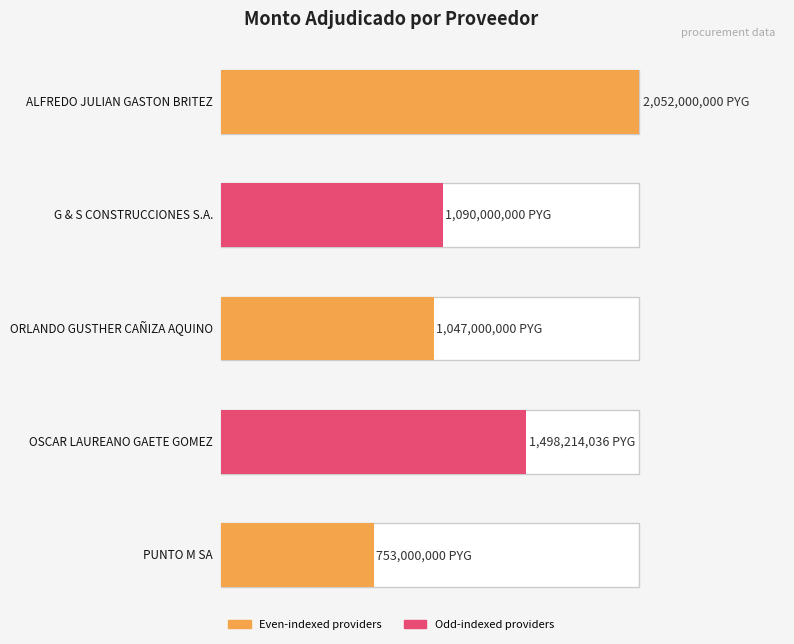

How many data points are less than 1090000000?

2